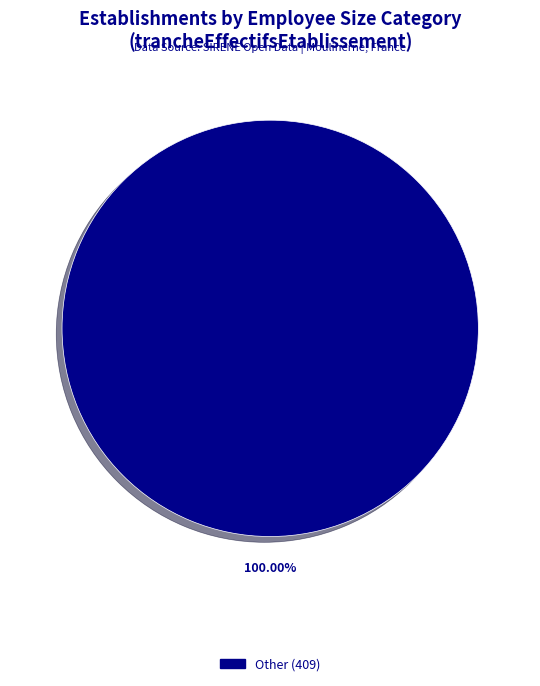

Which category accounts for the majority?

Other (409)